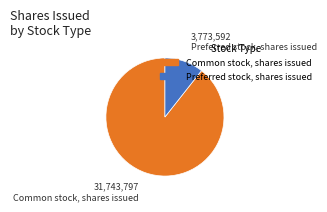

Combined, do Preferred stock, shares issued and Common stock, shares issued account for over 50%?

Yes